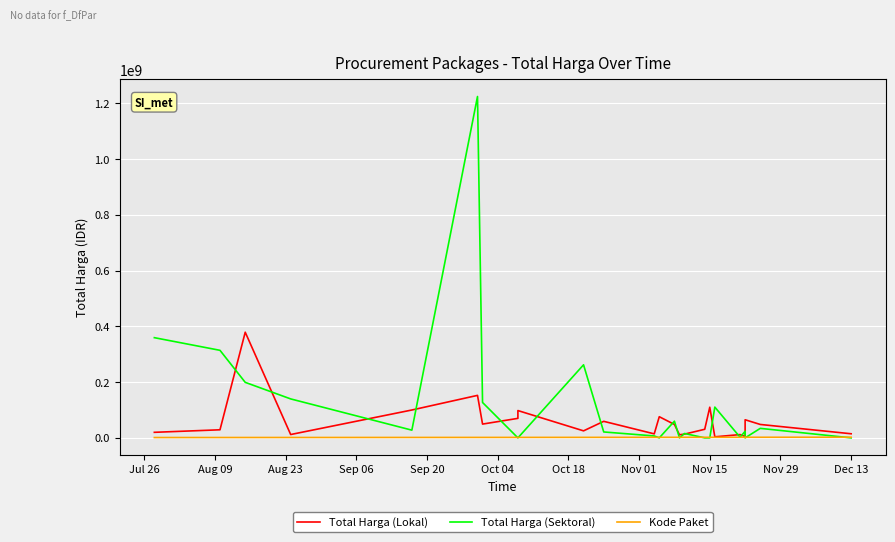

What is the average value of the Total Harga (Sektoral) series?

122026257